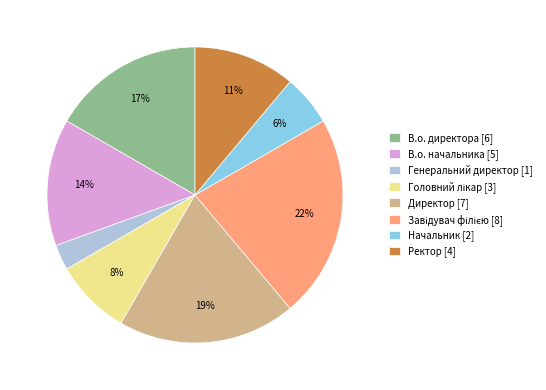

To the nearest percent, what percentage of the pie is В.о. начальника?

14%